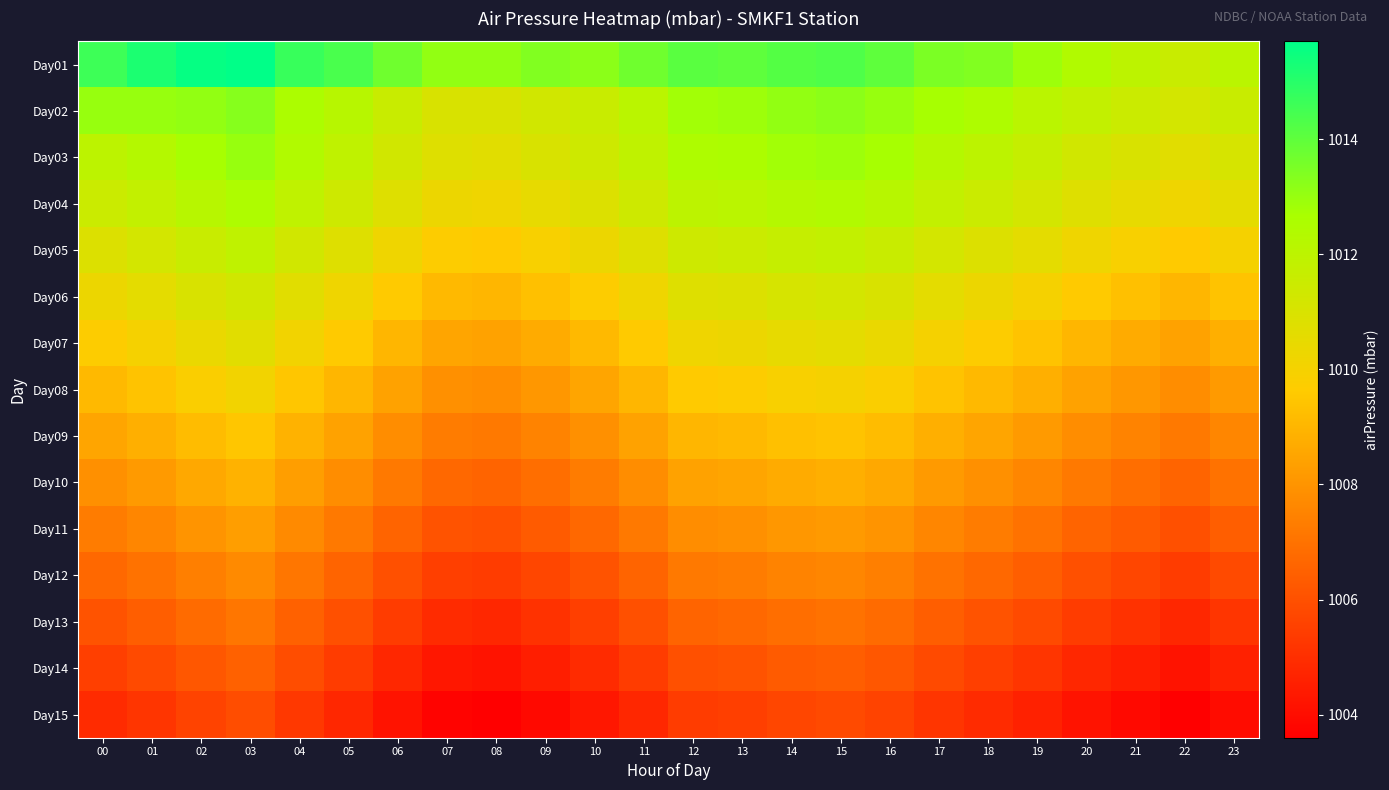

Which series has the largest range (max minus min)?

Day01